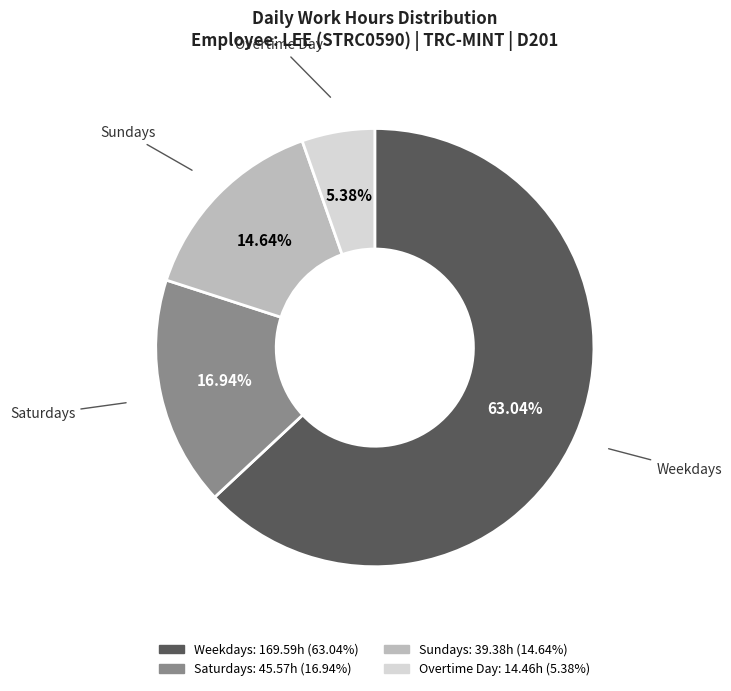

Which has a higher value, Overtime Day or Weekdays?

Weekdays